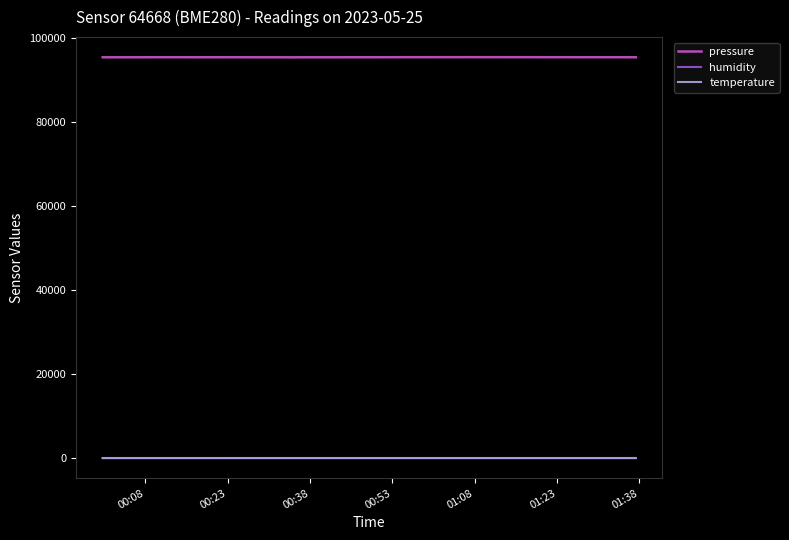

True or false: temperature and humidity cross at least once.

False